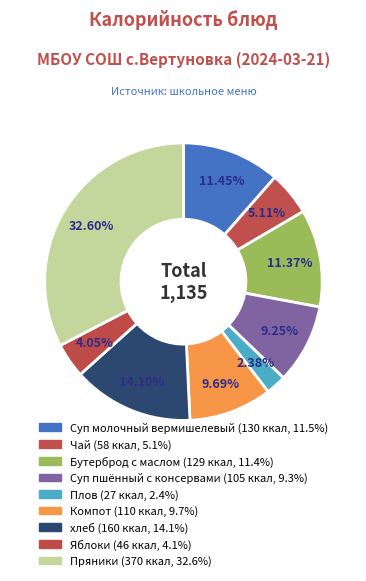

Count the number of slices in the pie.

9